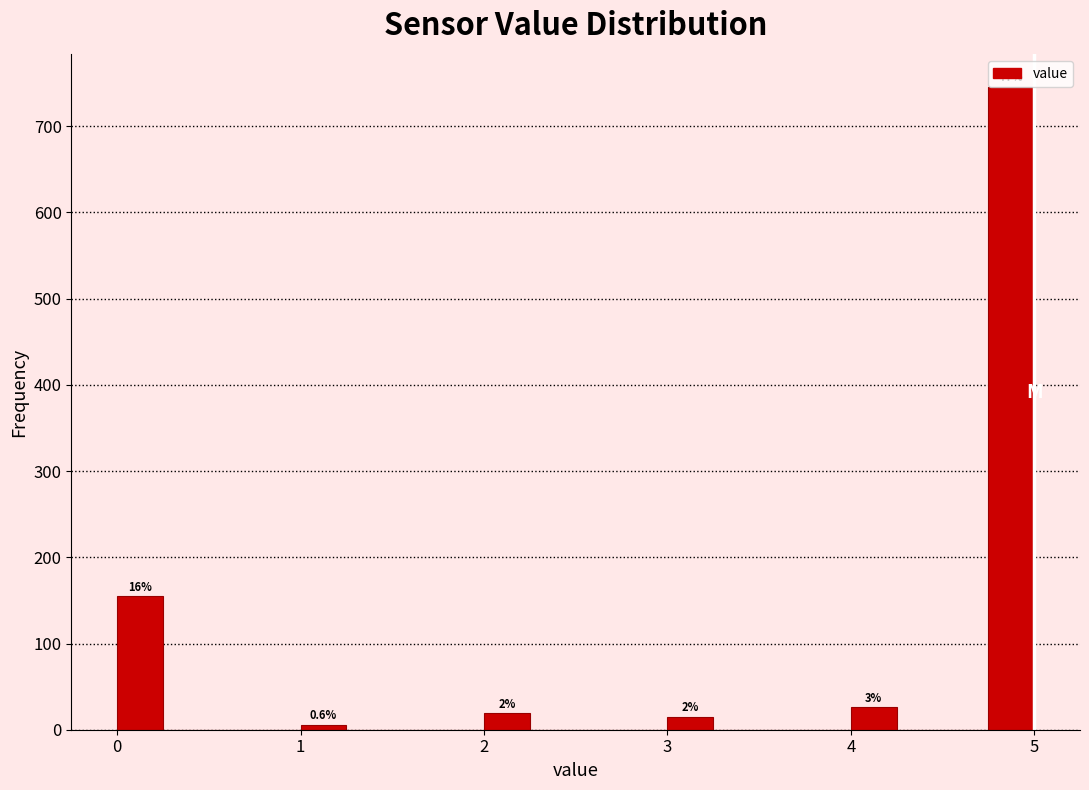

Around what value on the x-axis is the tallest bar? Give the approximate position of its centre, as read against the axis.

4.9